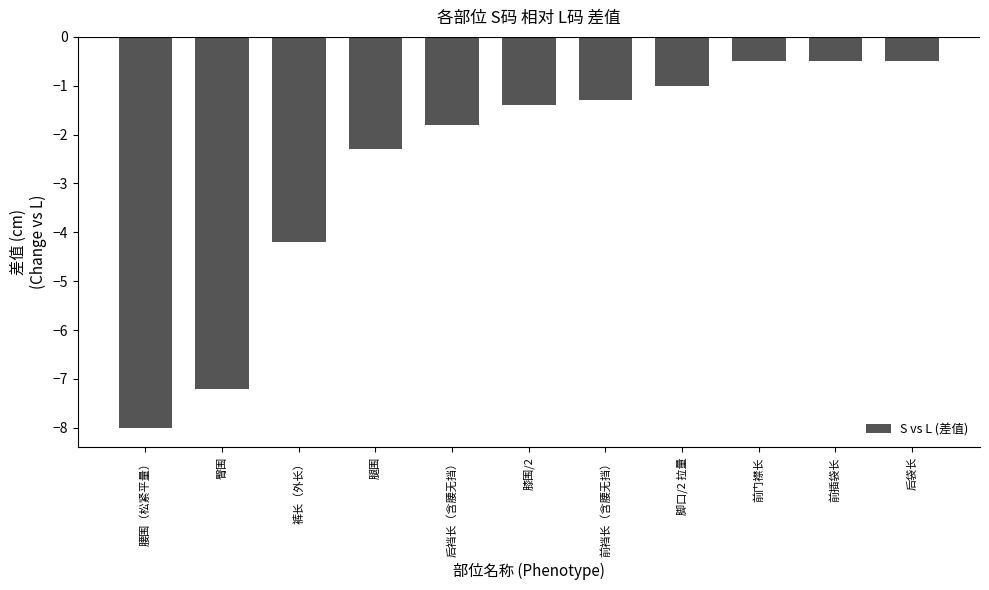

What is the value of the 6th bar from the left?

-1.4